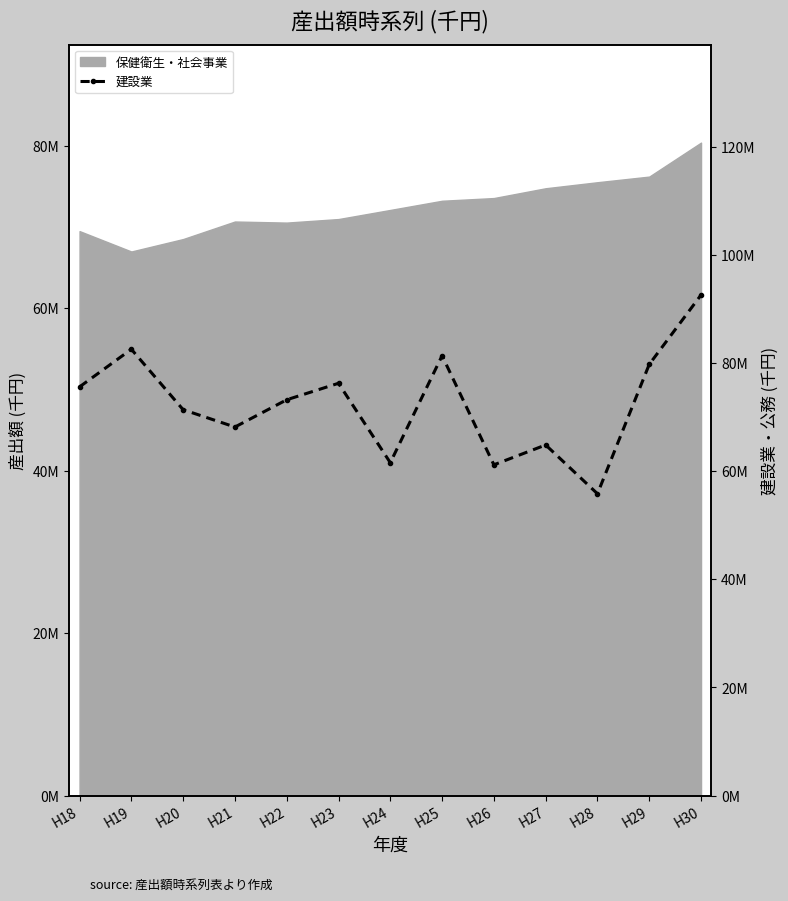

The value at H23 is 51534.0. True or false?

False